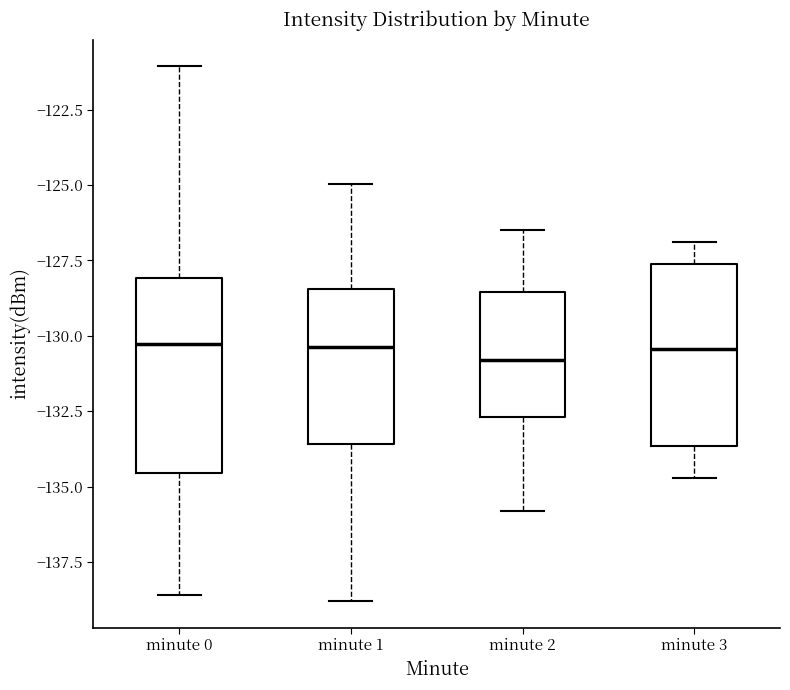

Where is the upper edge of the box for minute 0 on the y-axis? The values are not printed on the chart, so give them approximately, as read against the axis.

-128.0